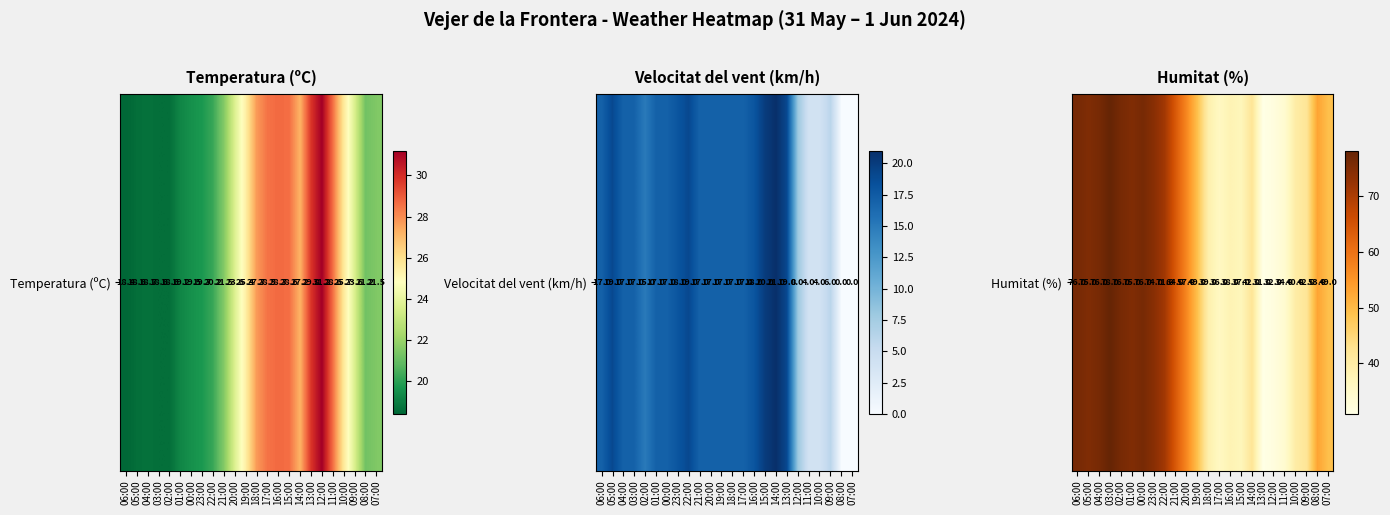

The chart shows a value of 75 at 01:00. True or false?

True